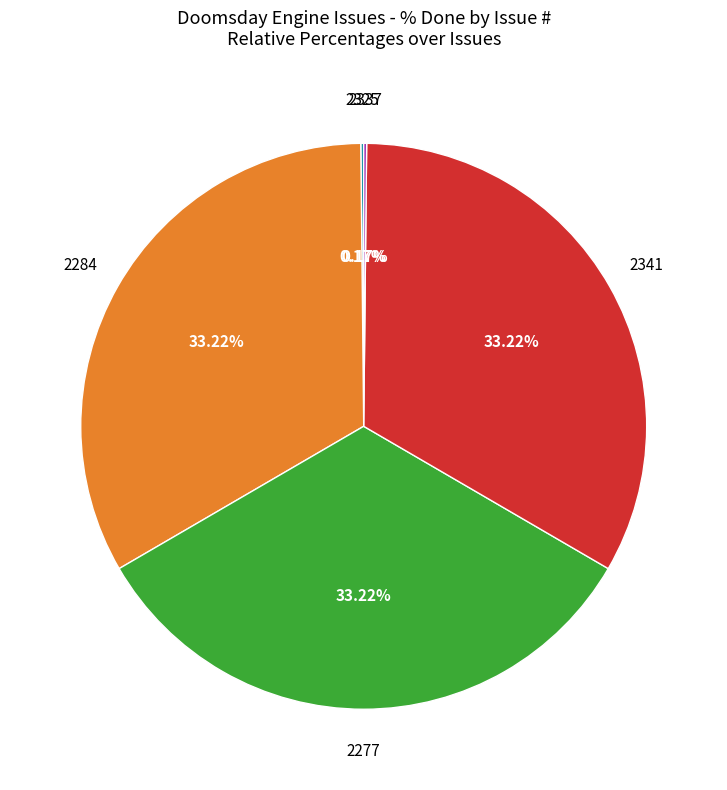

Does any single category account for the majority?

No